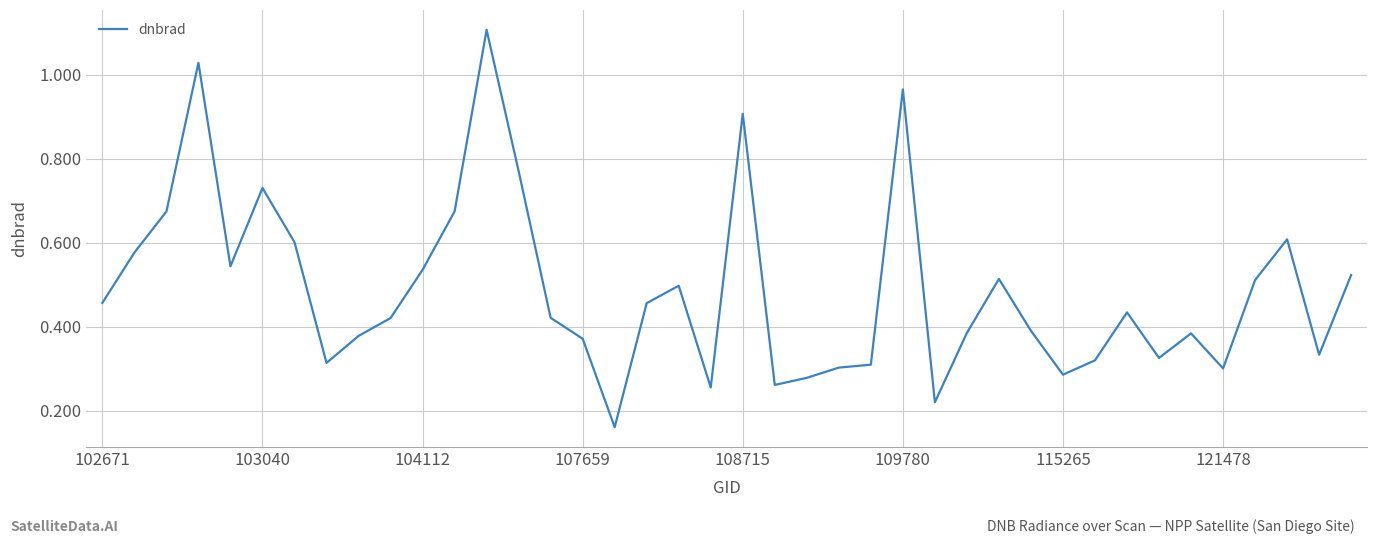

What is the greatest value displayed?

1.1